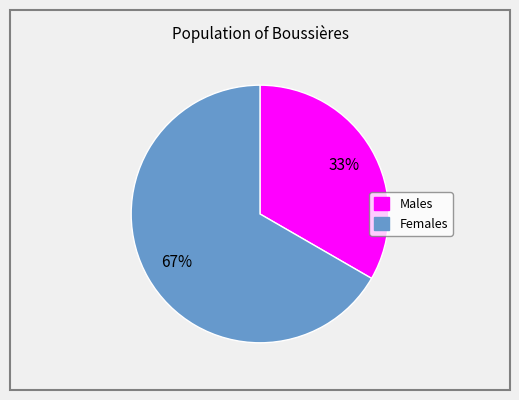

What is the smallest slice in the pie chart?

Males